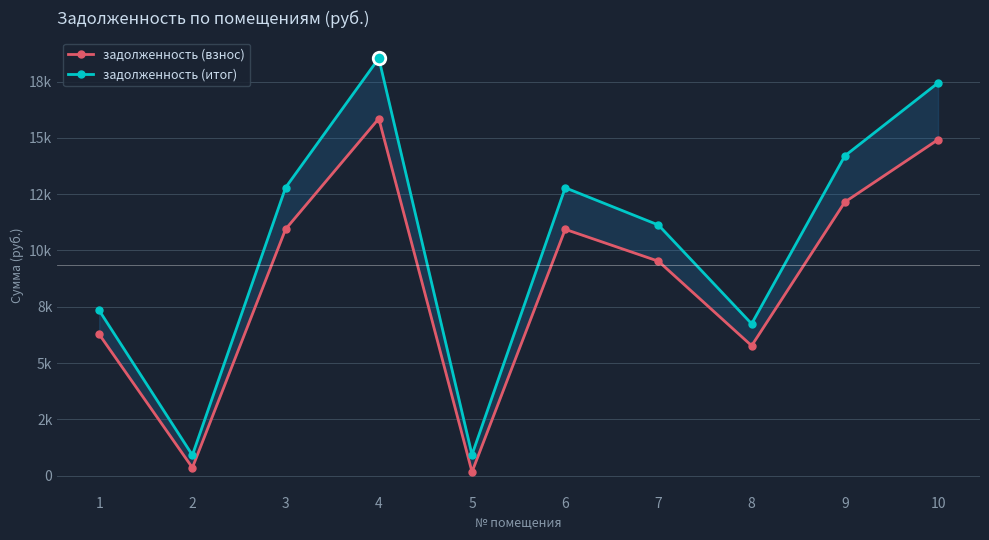

At which label is задолженность (взнос) closest to 8012?

7